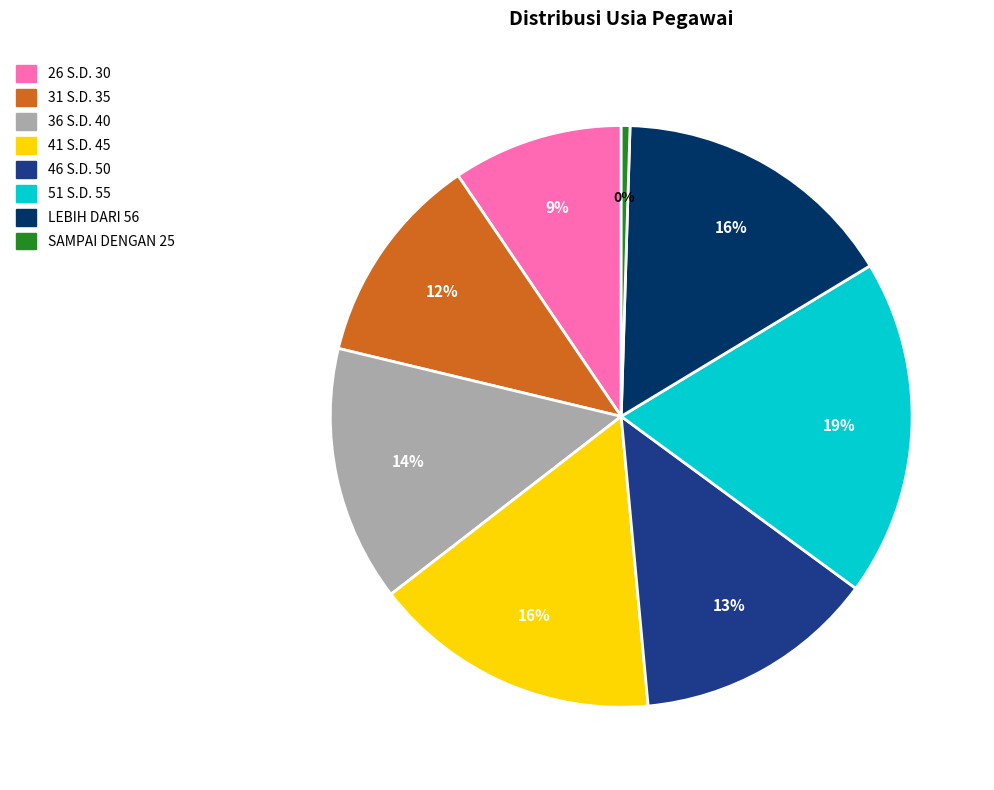

How many slices are in this pie chart?

8